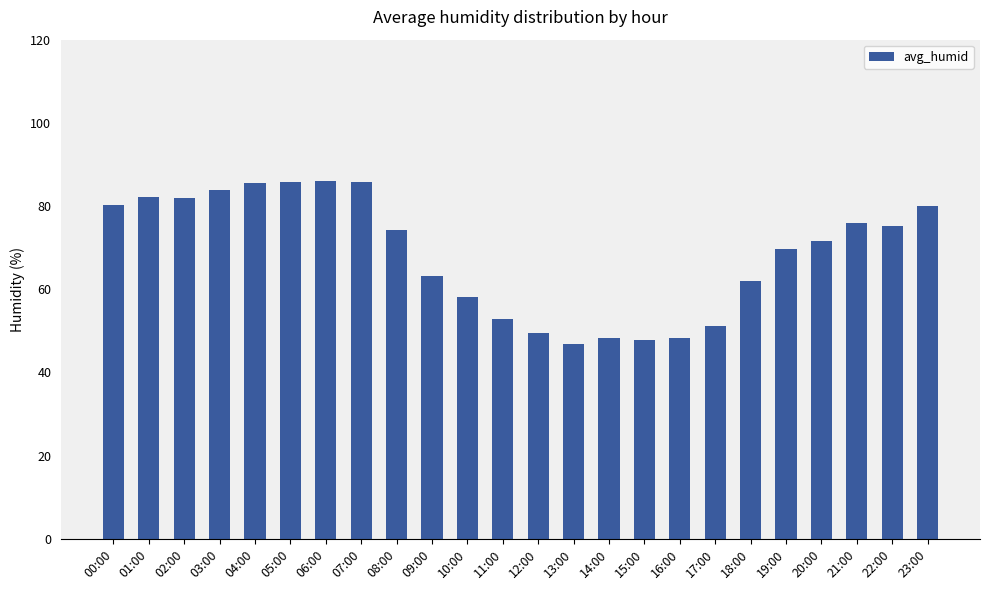

What is the greatest value displayed?

86.1